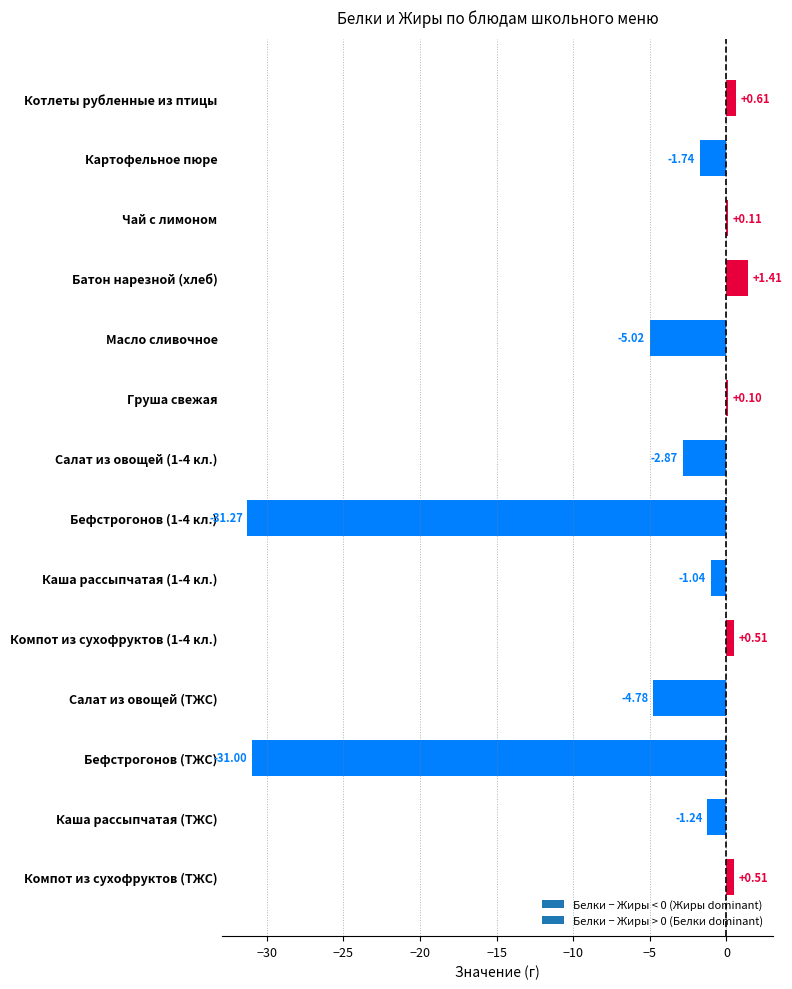

Between Батон нарезной (хлеб) and Груша свежая, which is larger?

Батон нарезной (хлеб)